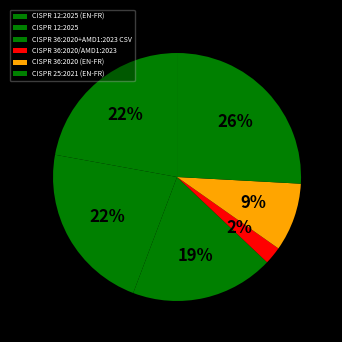

Approximately how many times larger is the value at CISPR 36:2020+AMD1:2023 CSV compared to CISPR 36:2020/AMD1:2023?

8.1